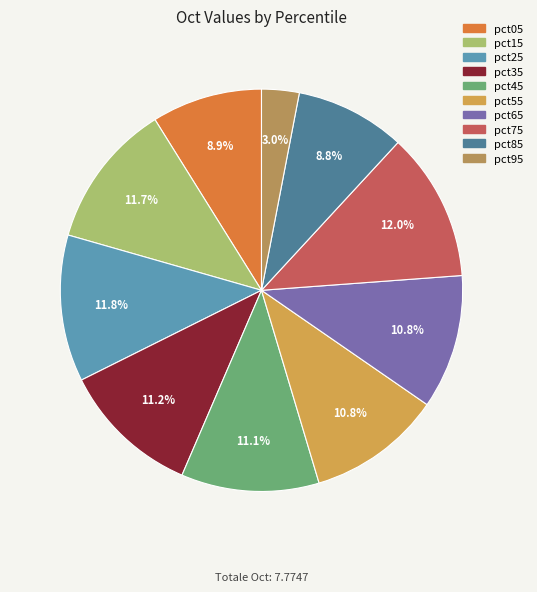

Which slice is the smallest?

pct95